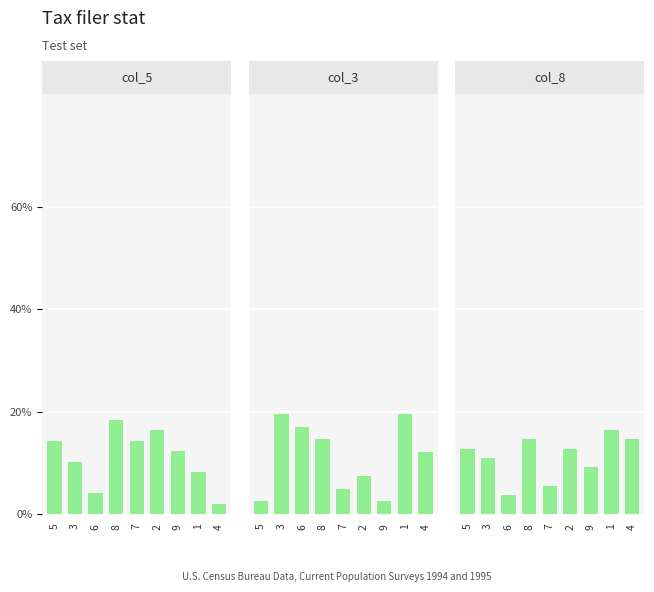

How many bars are there in each group?

3